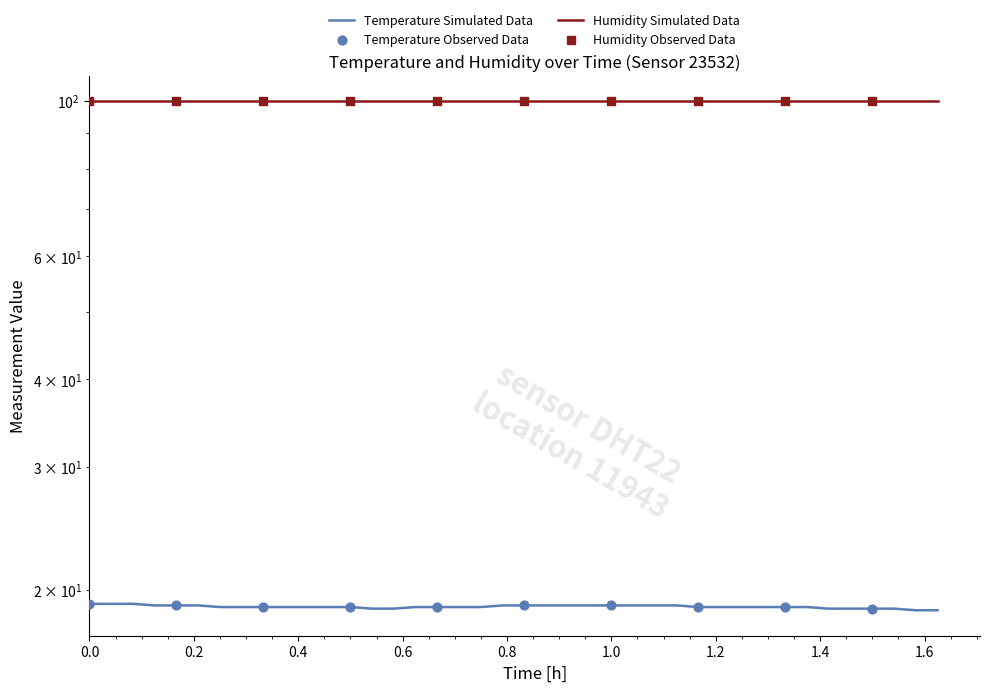

What is the change in value from 00:12 to 00:29?

-0.1